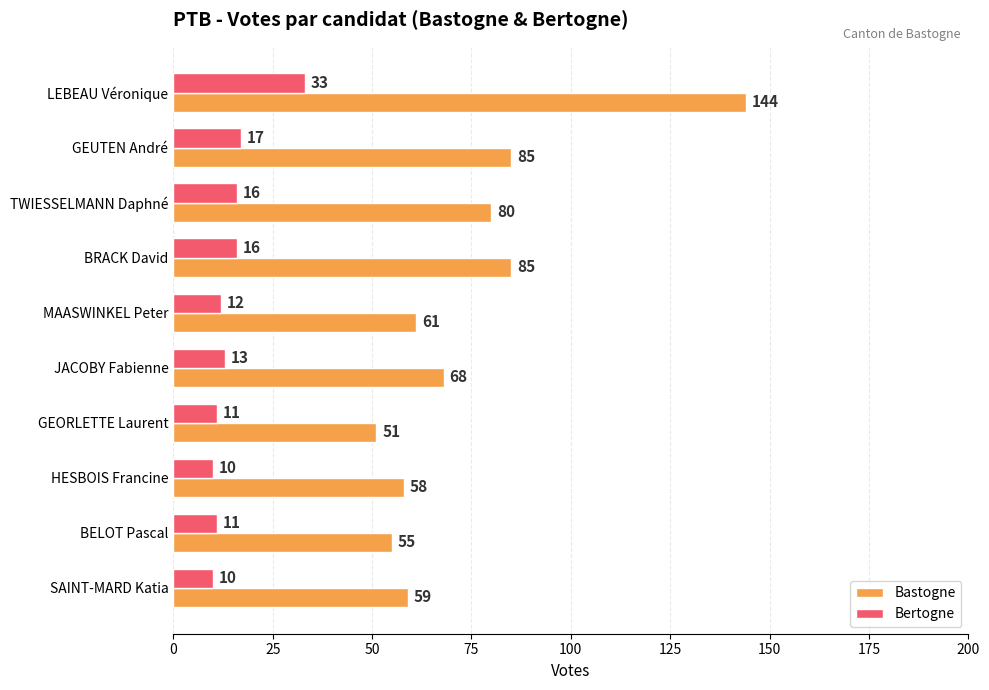

At which category is the sum across all series the highest?

LEBEAU Véronique